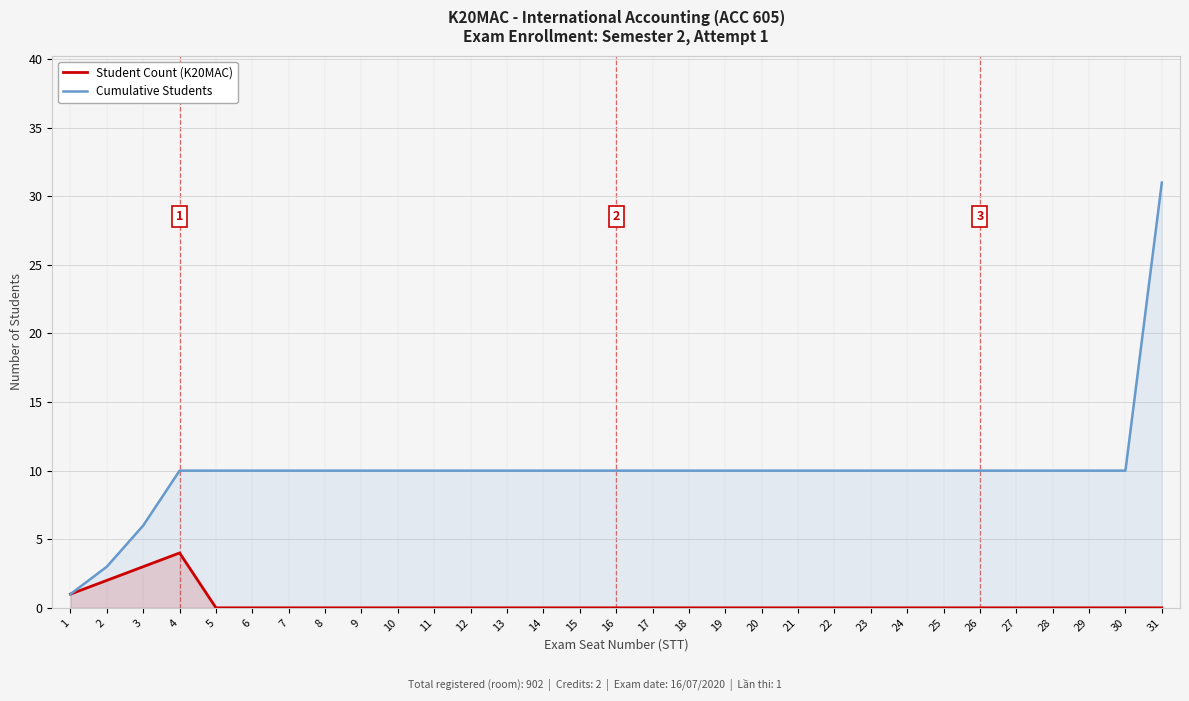

How many lines are shown in the chart?

2